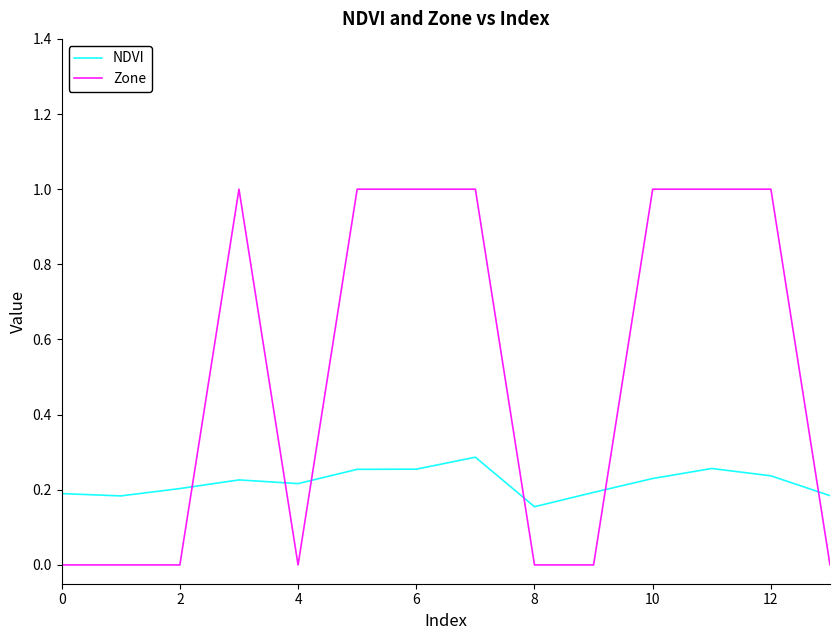

How many lines are shown in the chart?

2